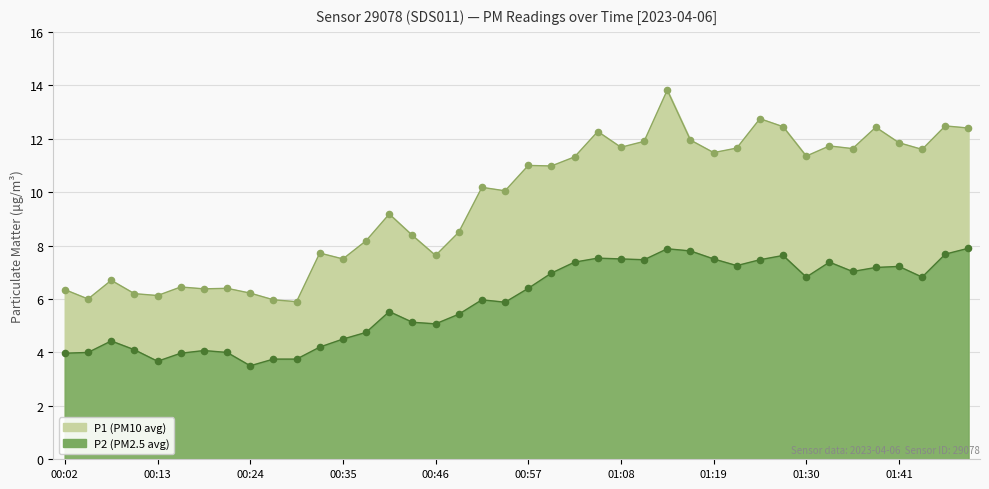

What is the total value across all series at 01:41?

19.1